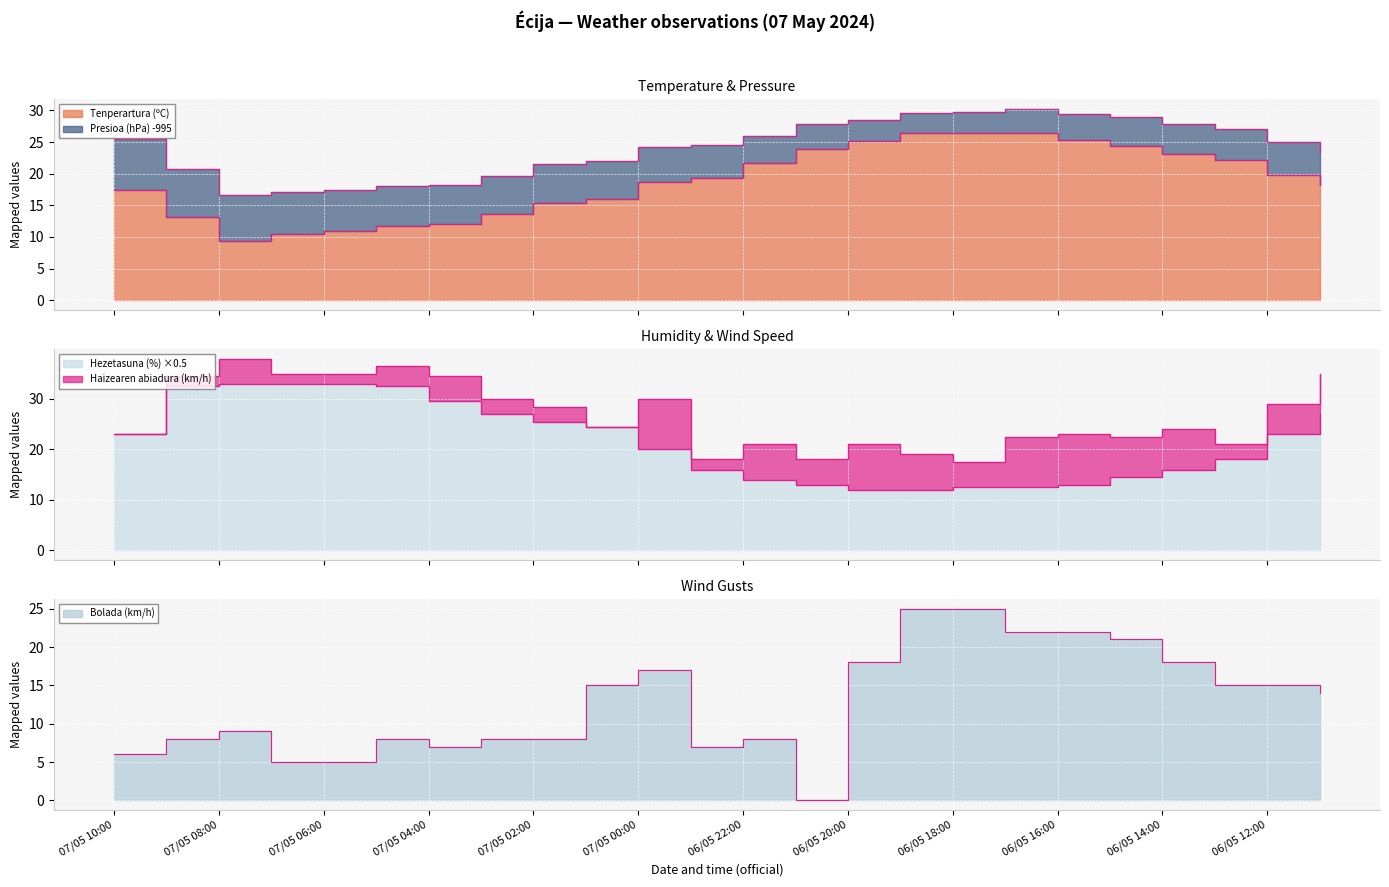

How many values in the Tenperartura (ºC) series are below 19?

12